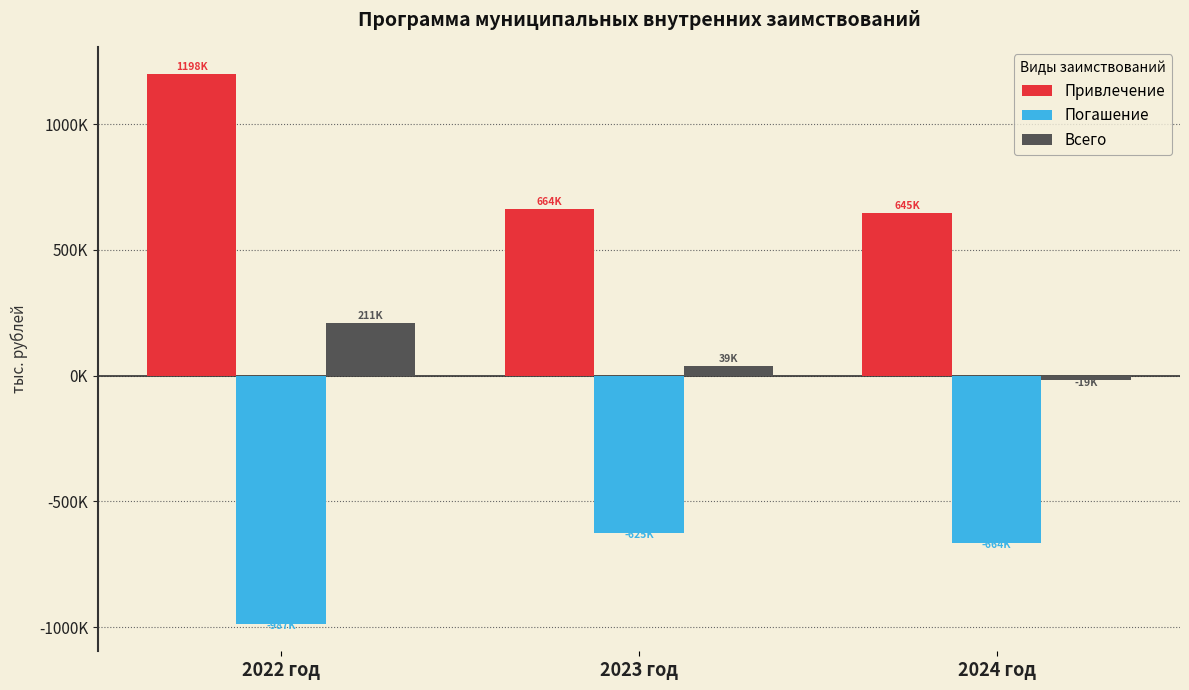

What are all the series names shown in the legend?

Привлечение, Погашение, Всего